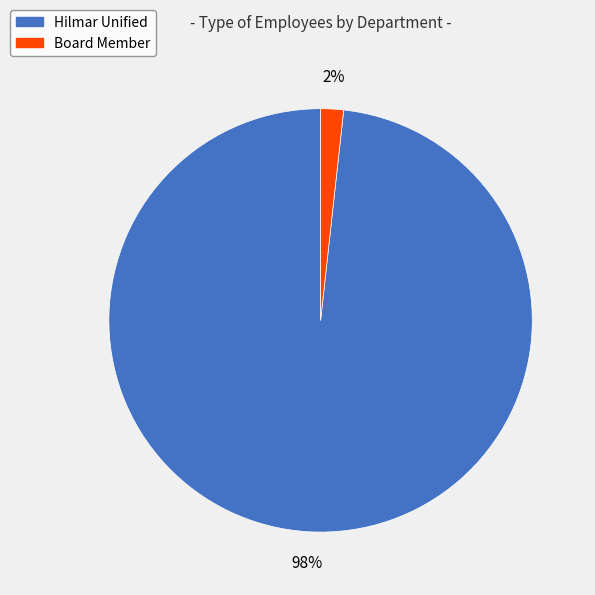

Which category has the smallest portion of the pie?

Board Member